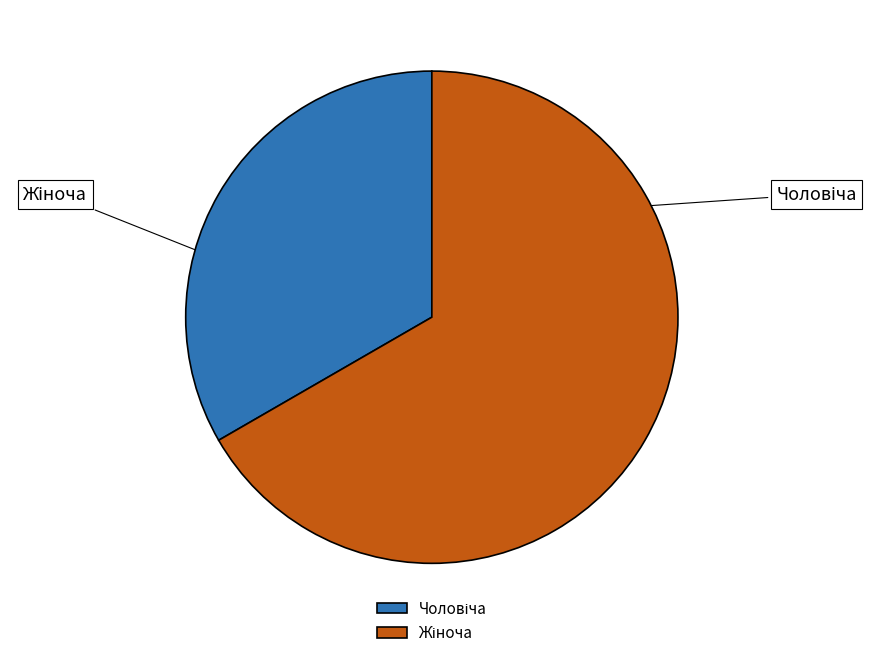

To the nearest percent, what is the difference between the largest and smallest slice percentages?

33%